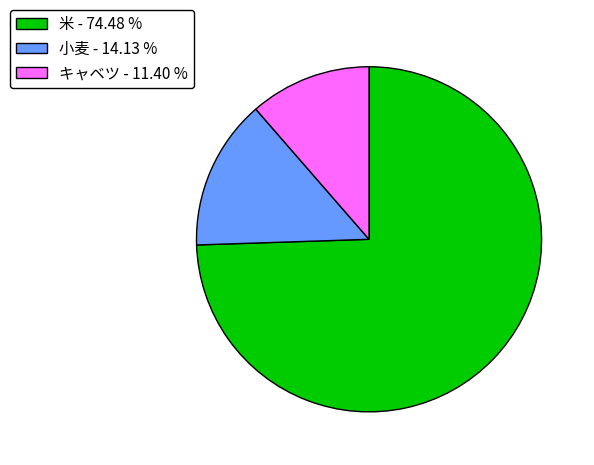

The 米 slice represents 74% of the pie. True or false?

True